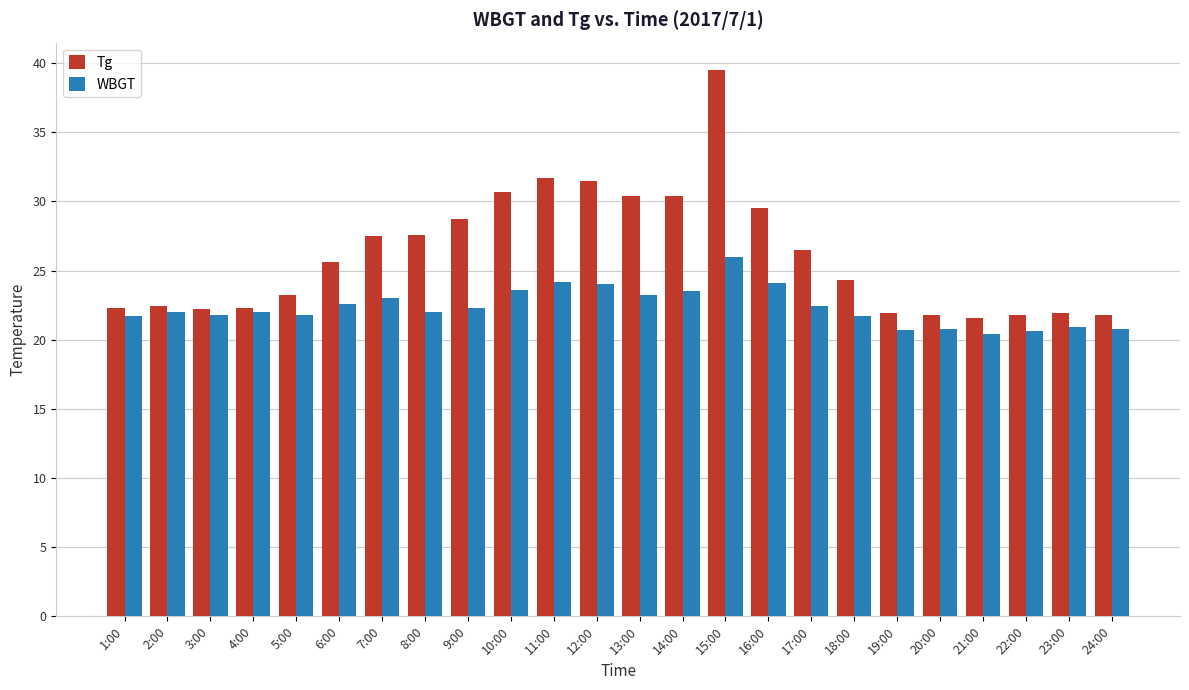

True or false: WBGT has a value of 24.0 at 12:00.

True